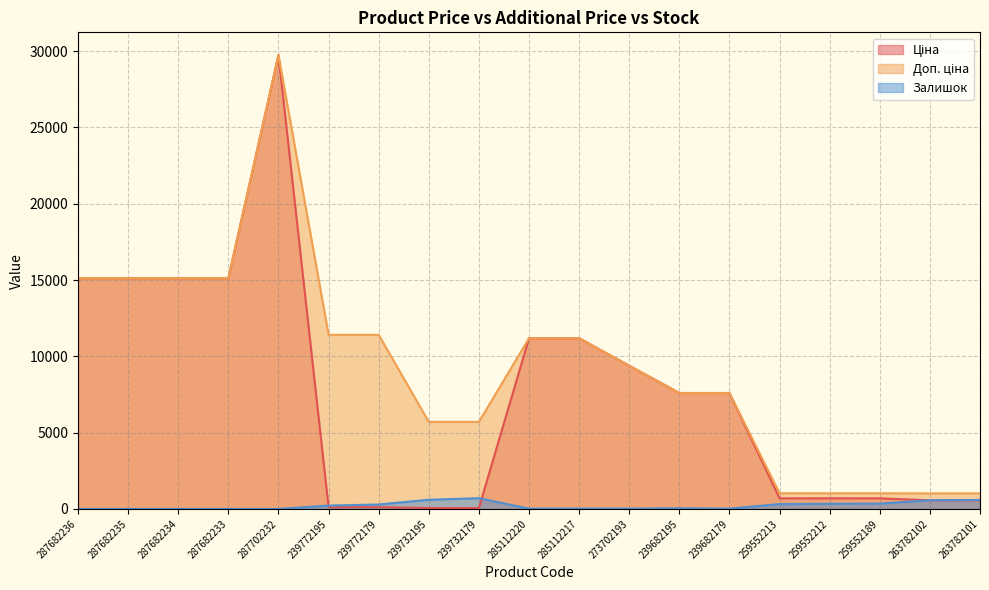

Count the number of data series in this chart.

3